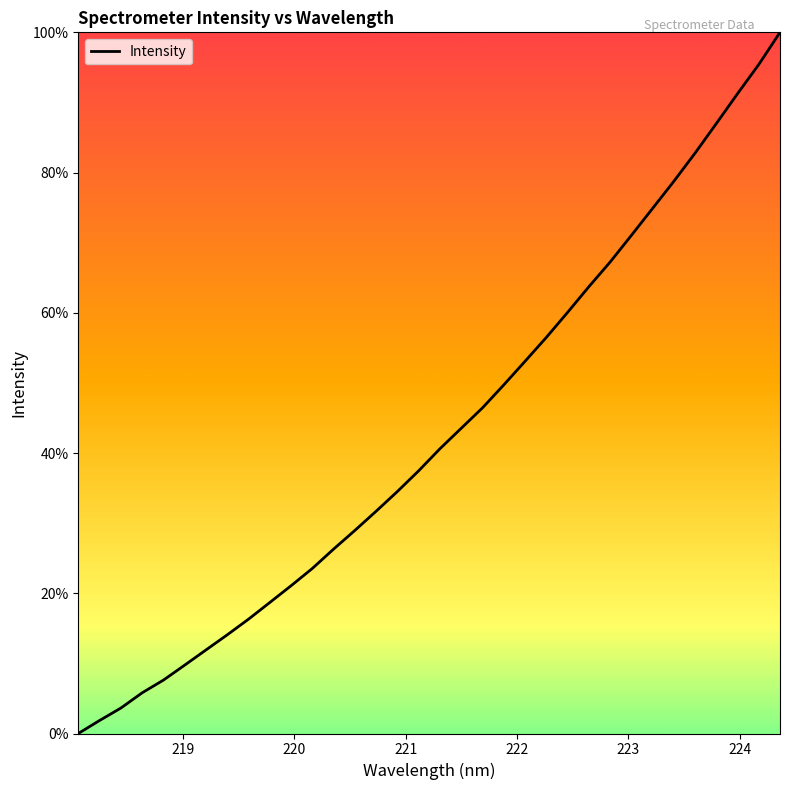

What is the sum of all values?

106123.1